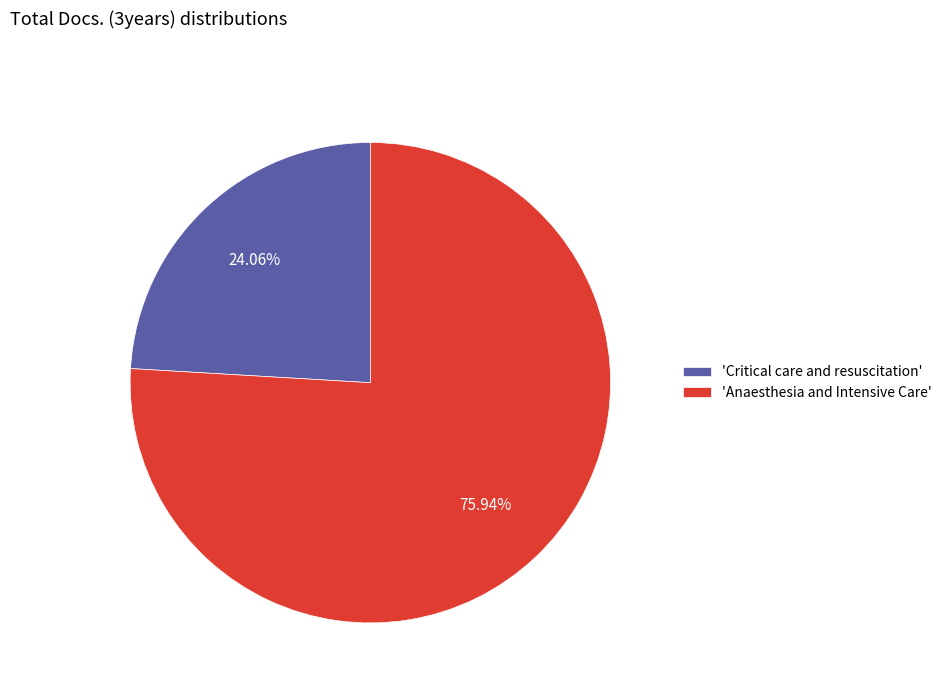

Approximately how many times larger is the value at 'Anaesthesia and Intensive Care' compared to 'Critical care and resuscitation'?

3.2